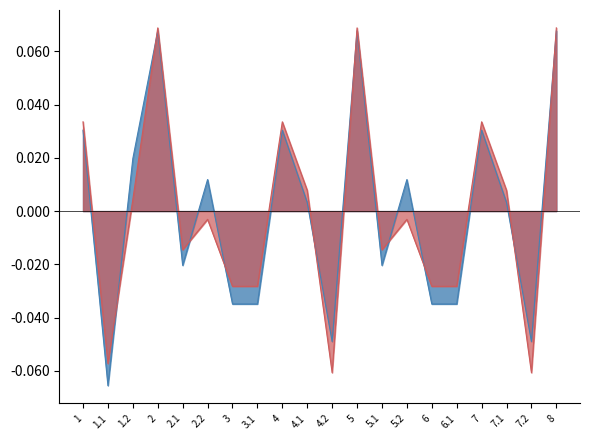

How many intersections are there between Итого базовый норматив and Нормативные затраты на оплату труда?

10